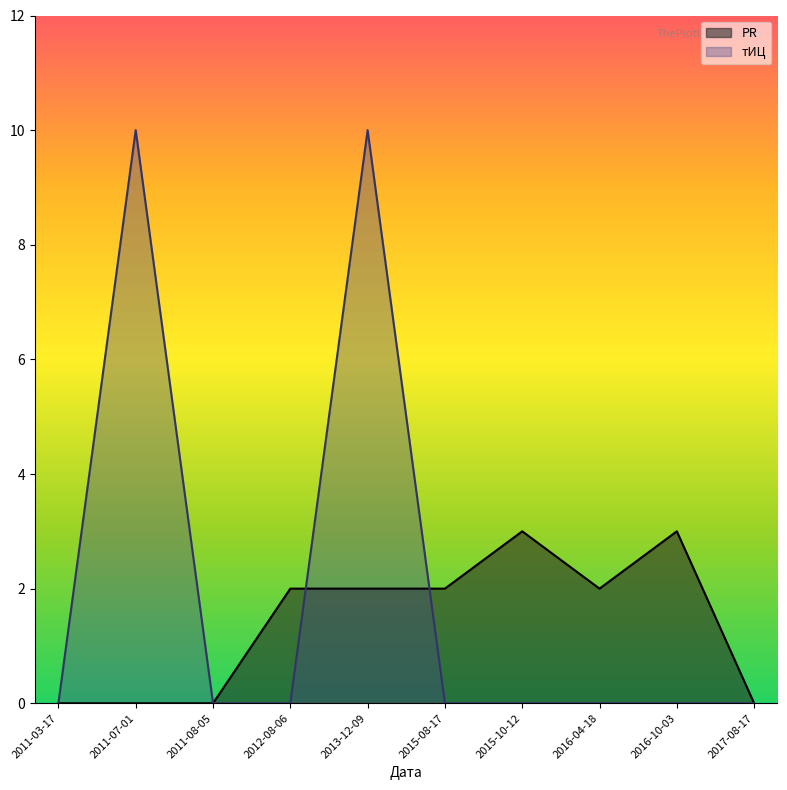

Which series has the largest total across all categories?

тИЦ